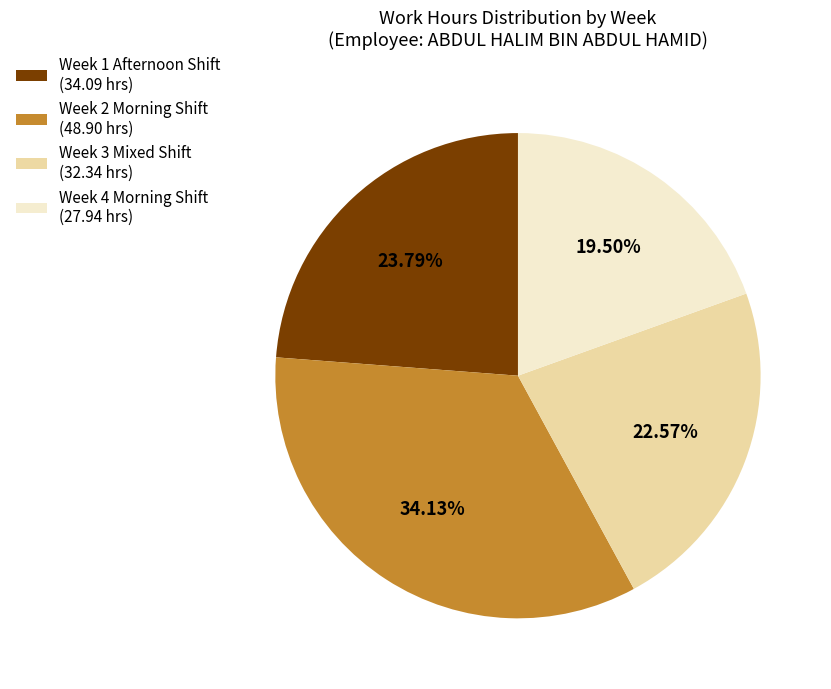

What is the largest slice in the pie chart?

Week 2 Morning Shift (48.90 hrs)